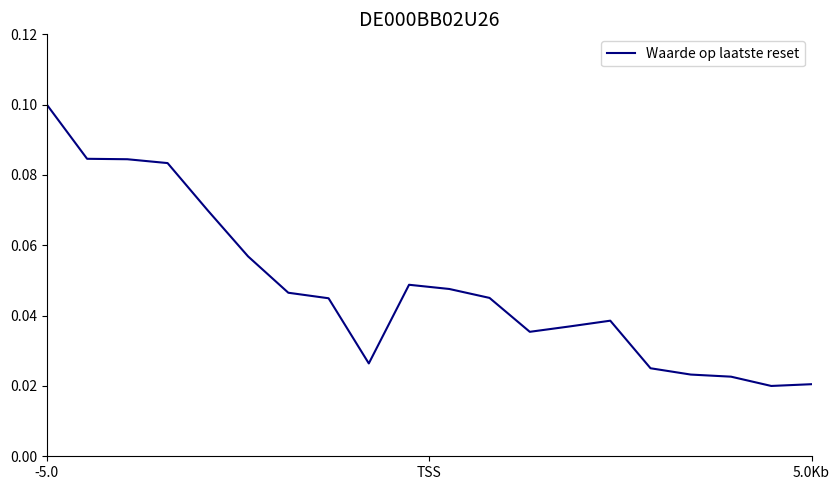

Does the chart have visible grid lines?

No